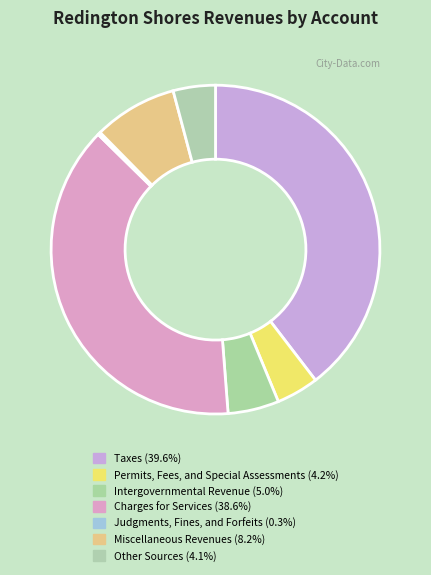

To the nearest percent, what portion does Miscellaneous Revenues represent?

8%